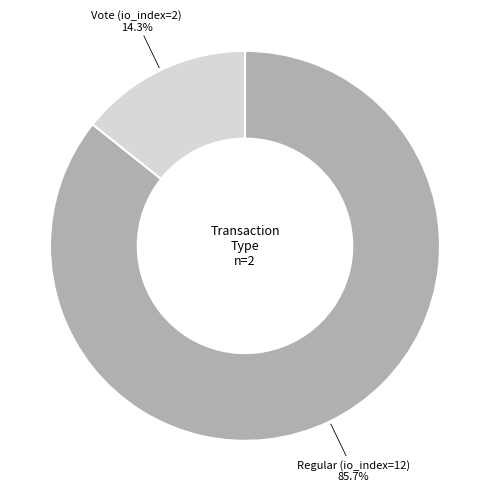

Is there a majority slice in this chart?

Yes